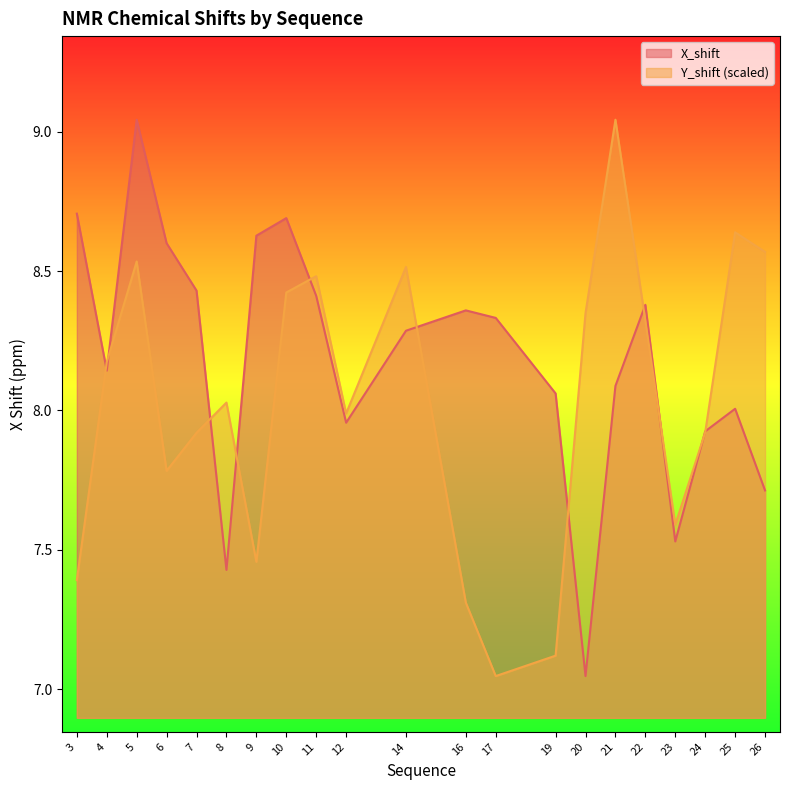

What value does the X_shift series have at 17?

8.3